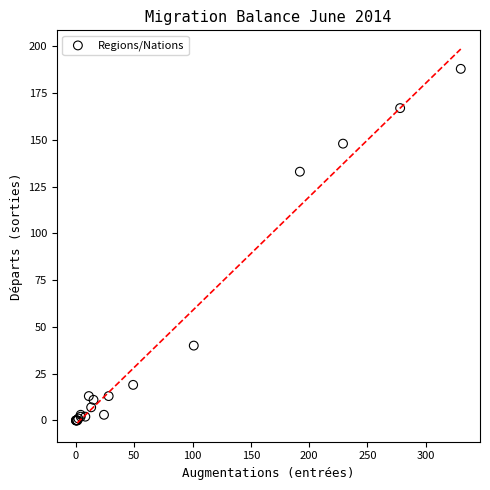

What Y value in the scatter plot is closest to 94?

133